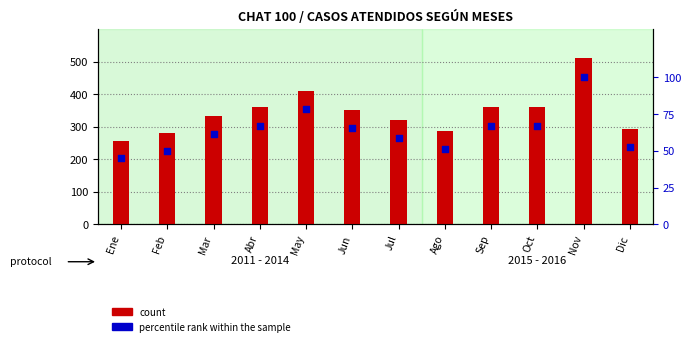

Which series has the largest total across all categories?

count